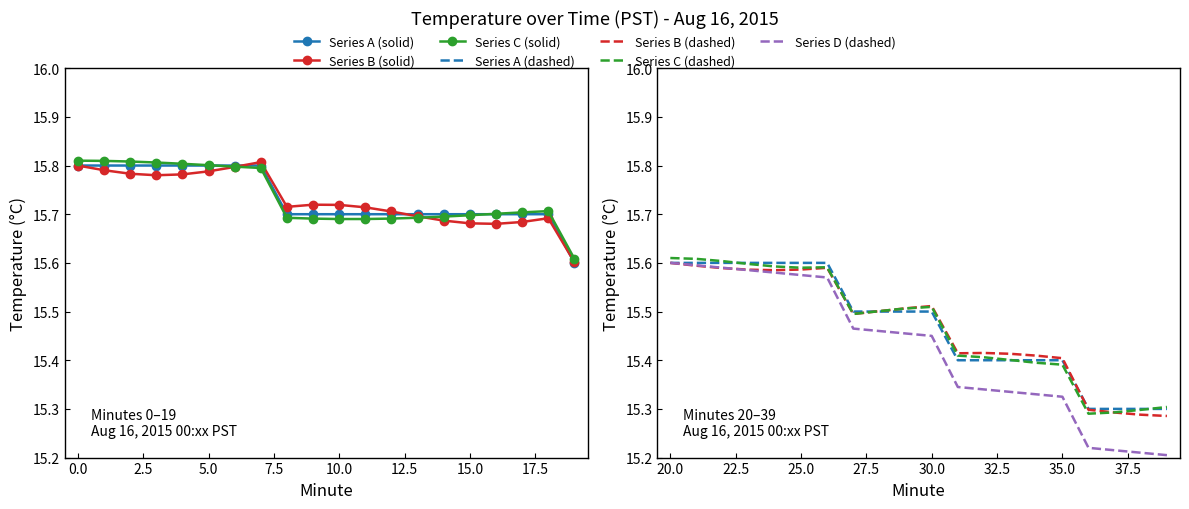

What is the value of the Hour 00 (minutes 20-39) point at the 9th from the left?

15.5